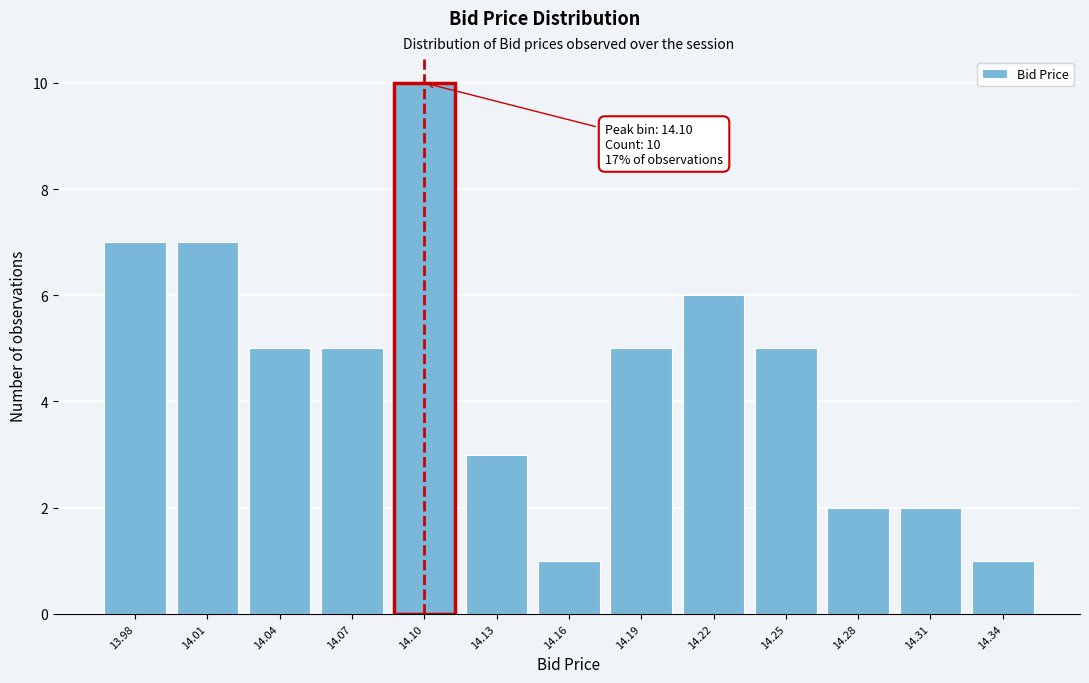

Reading left to right, extract all data points from this chart.

7	7	5	5	10	3	1	5	6	5	2	2	1